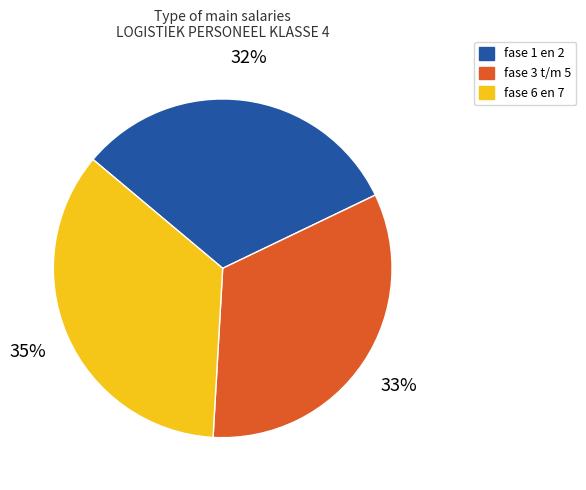

What is the ratio of the value at fase 1 en 2 to the value at fase 6 en 7?

0.9